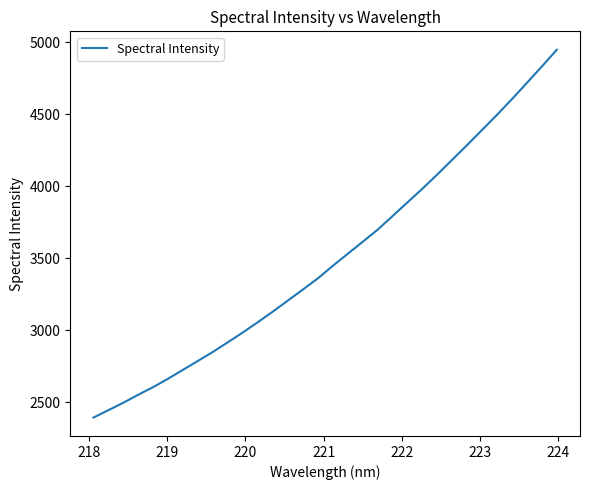

What is the difference between the maximum and minimum values?

2555.0